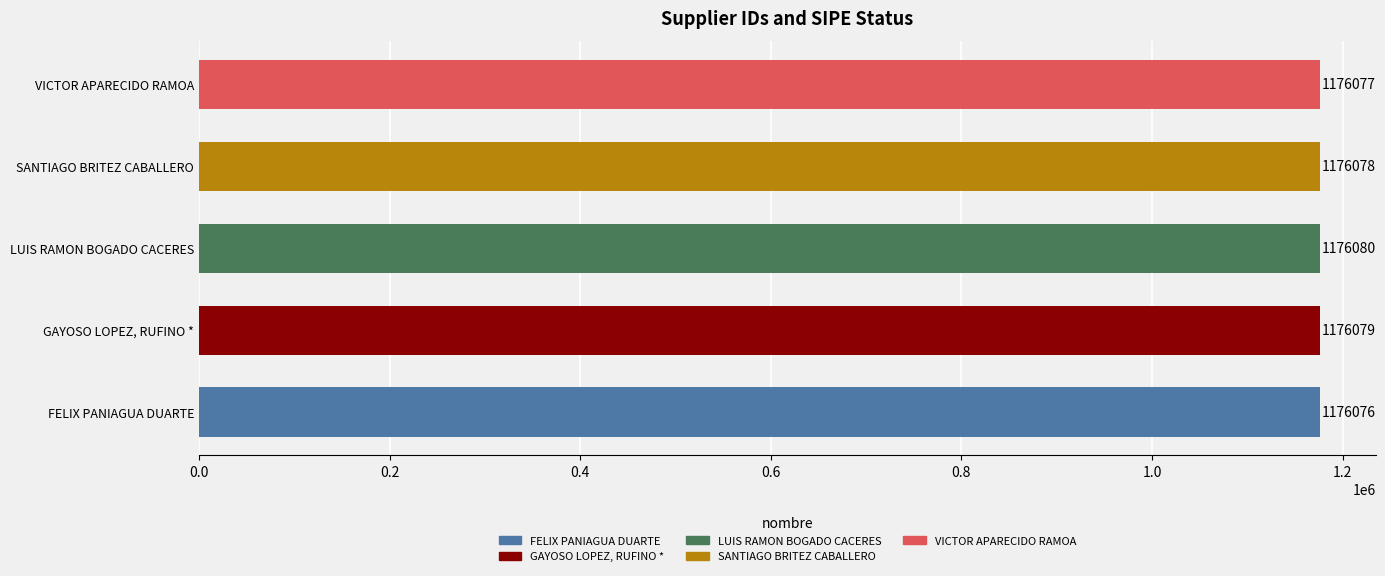

Reading bottom to top, extract all data points from this chart.

1176076	1176079	1176080	1176078	1176077